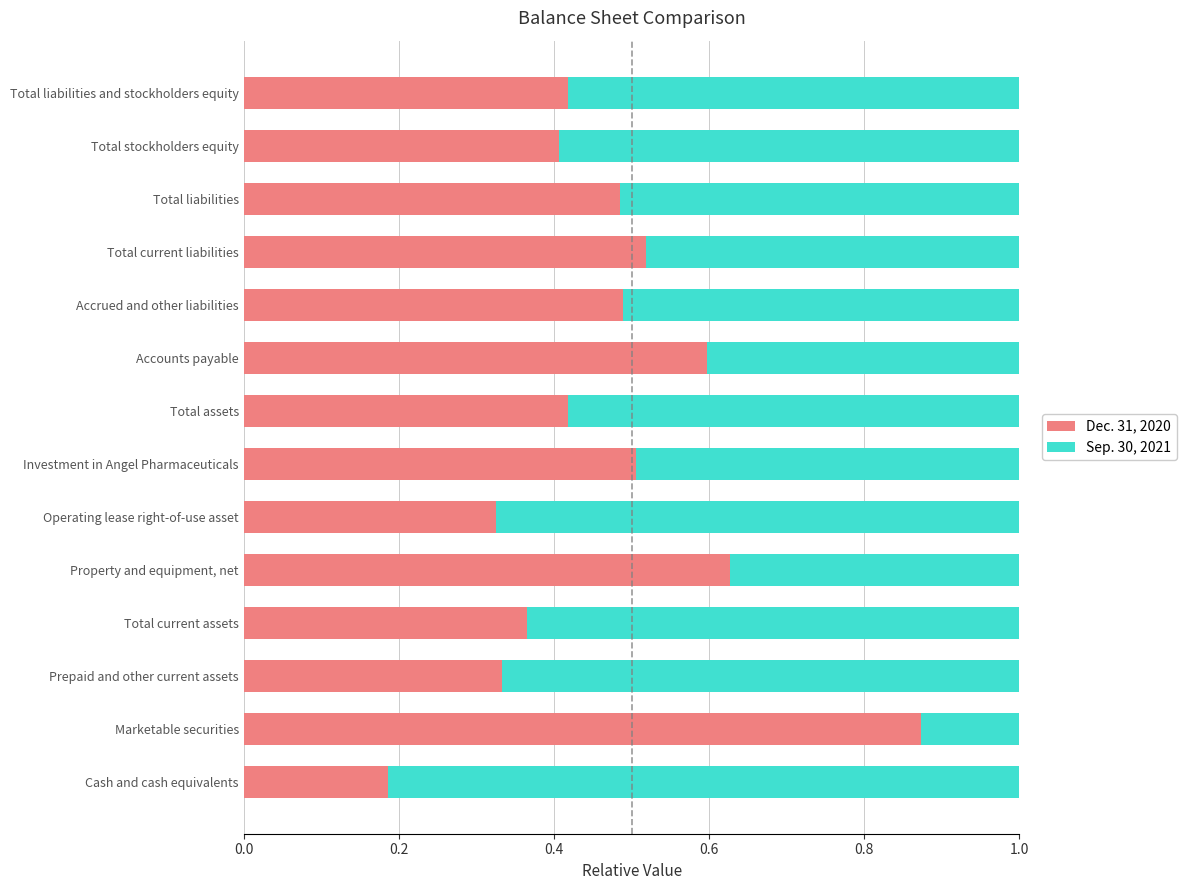

The value of Dec. 31, 2020 at Total current assets is 0.1. True or false?

False